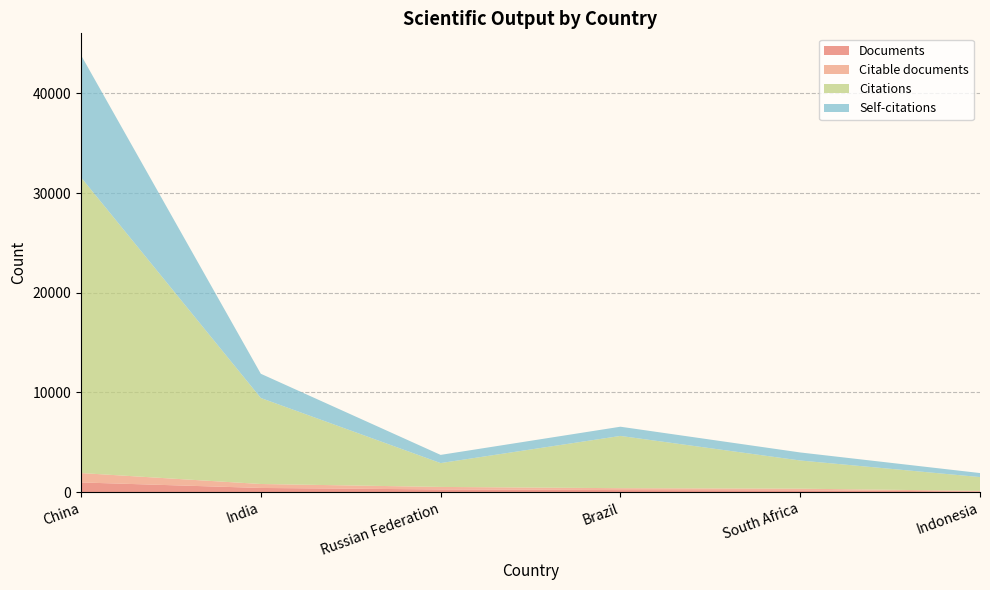

Reading left to right, list all the values displayed in this chart.

Documents: 962	409	260	197	170	58
Citable documents: 942	397	252	189	167	58
Citations: 29667	8630	2393	5244	2828	1385
Self-citations: 12262	2430	821	923	806	403